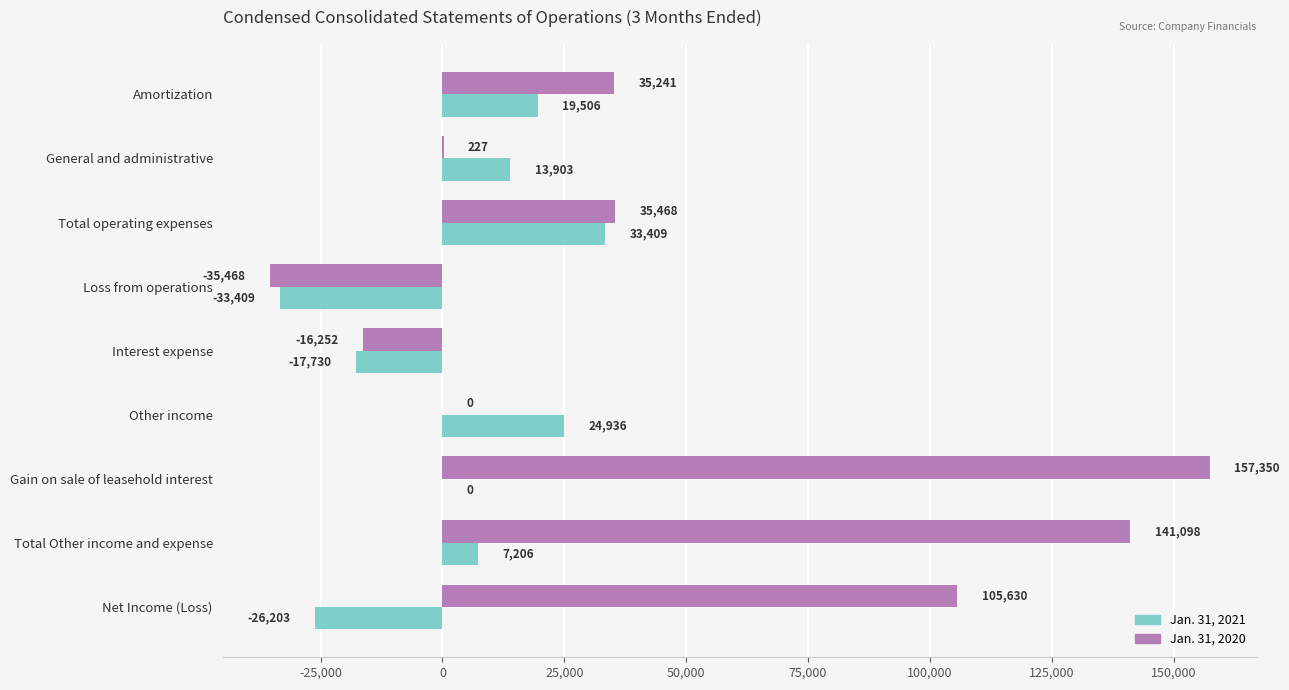

What is the total value across all series at Other income?

24936